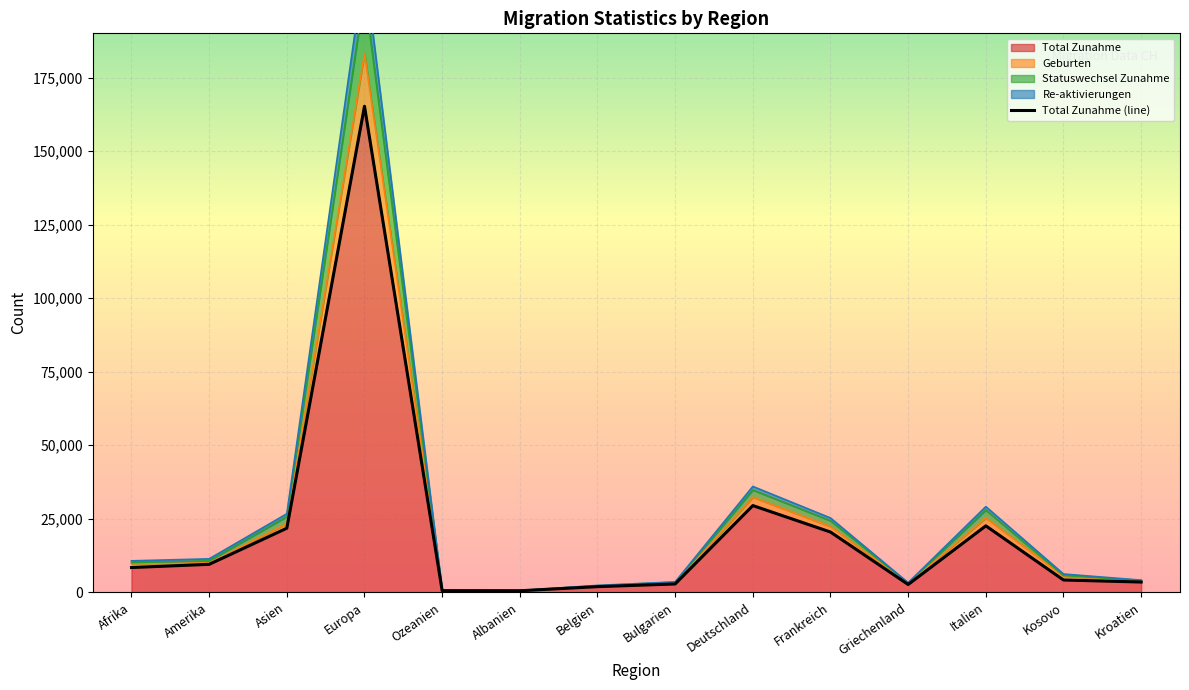

What position from the right is Asien?

12